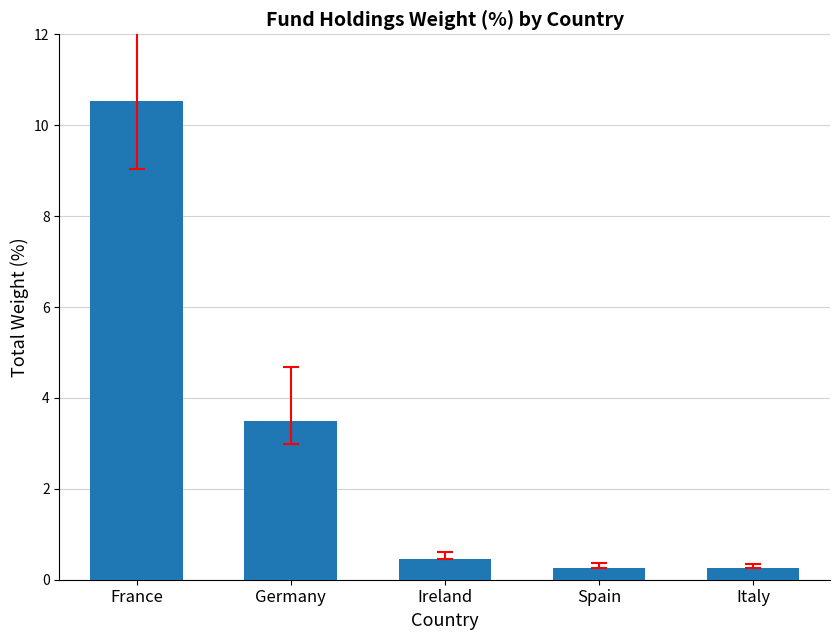

What is the sum of the values at Germany and France?

14.0